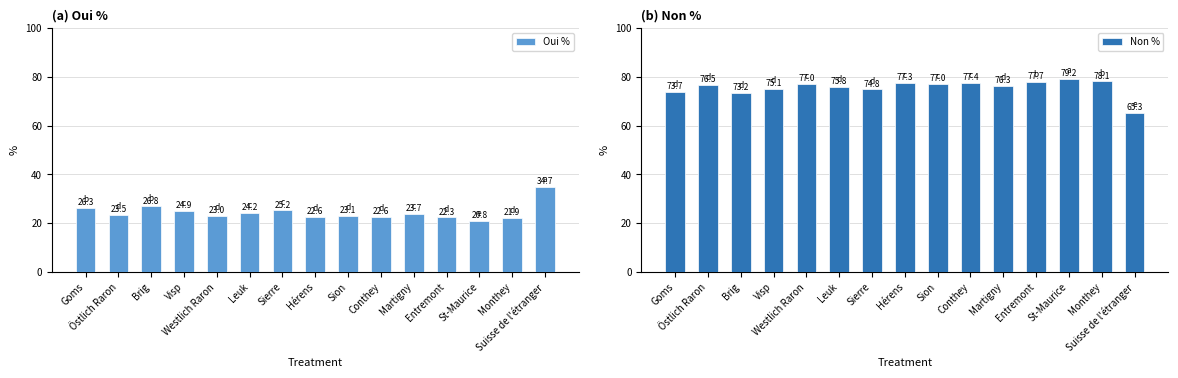

How many bars are there in total?

30